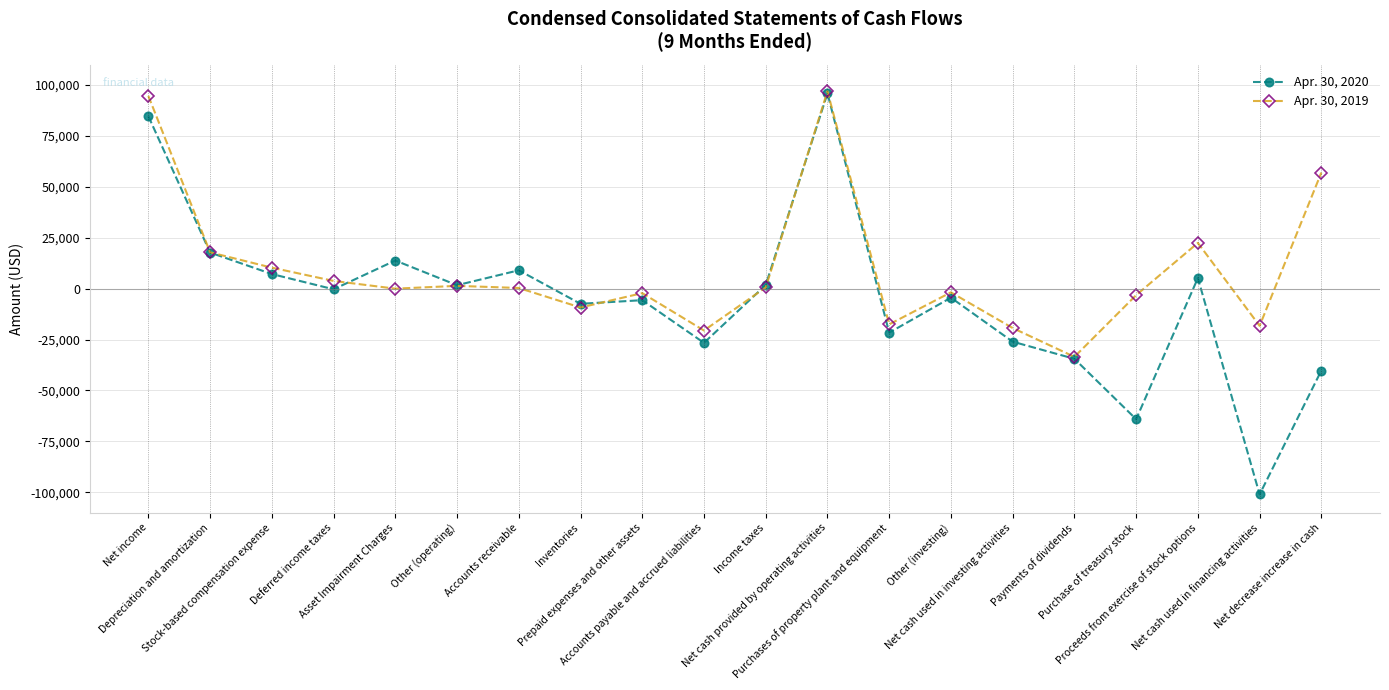

True or false: Apr. 30, 2020 has more than 0 points higher than both neighbors.

True